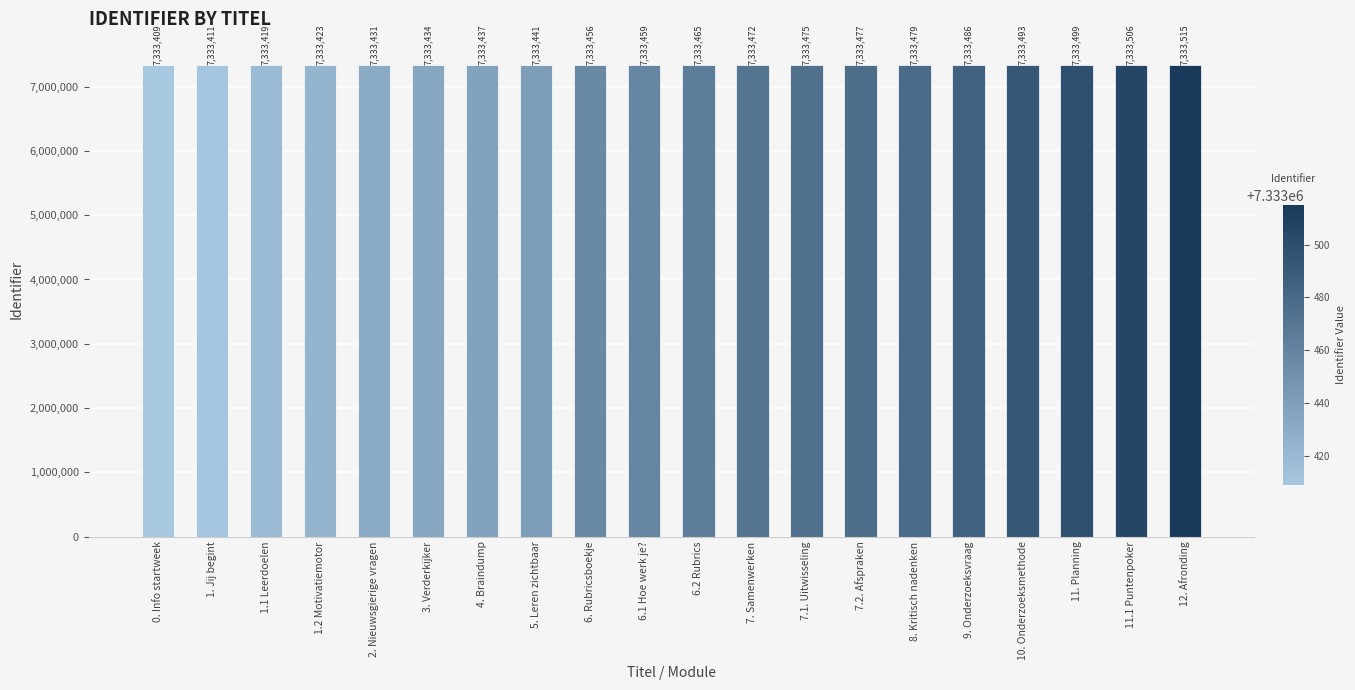

What is the label of the 17th bar from the right?

1.2 Motivatiemotor